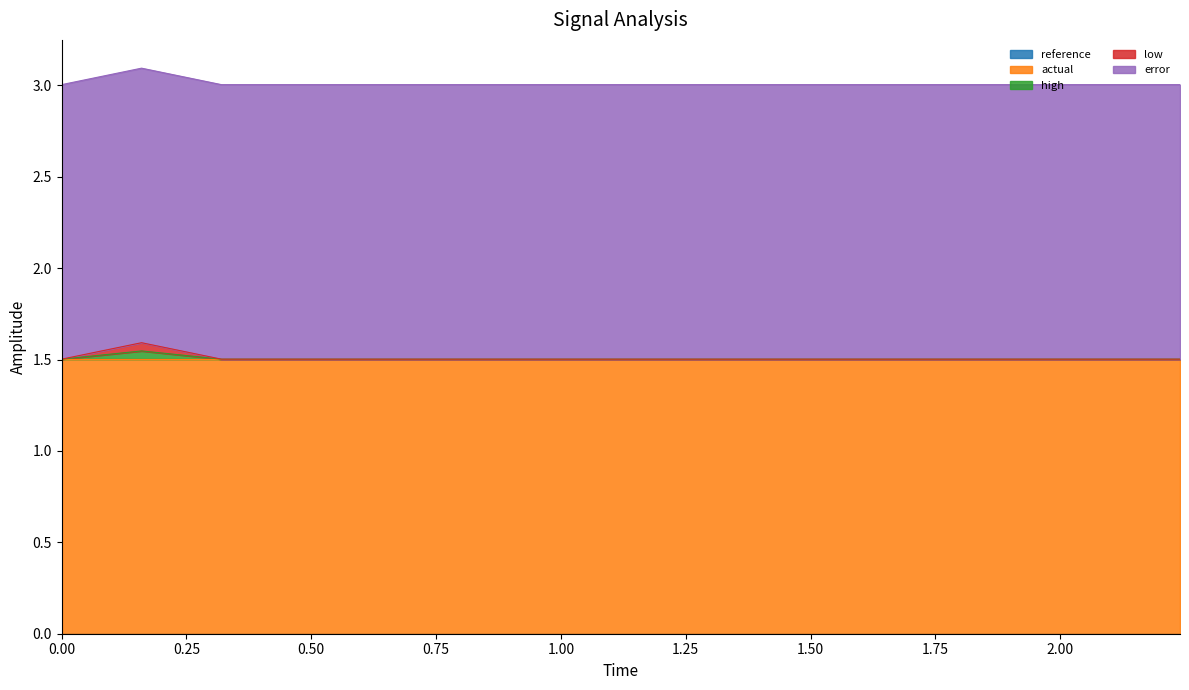

Which series has the largest total across all categories?

error